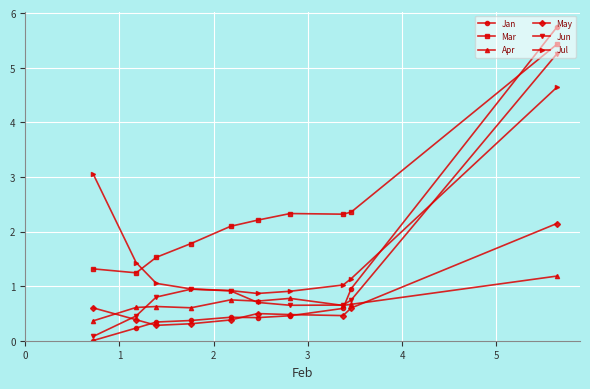

What is the lowest value of the Mar series?

1.2